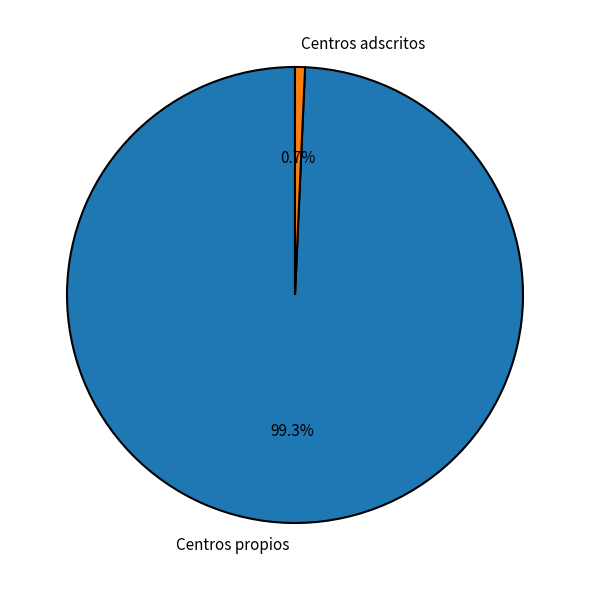

What is the smallest slice in the pie chart?

Centros adscritos